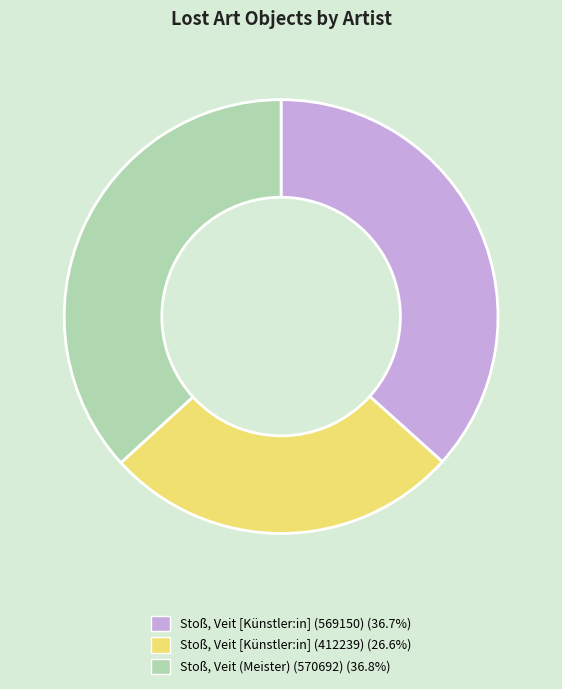

Is there any slice that represents more than half of the pie?

No